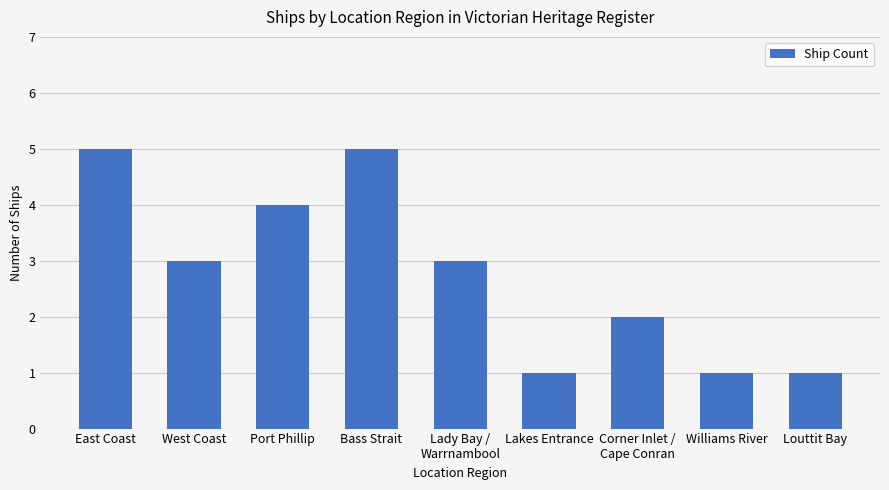

What is the maximum value shown in the chart?

5